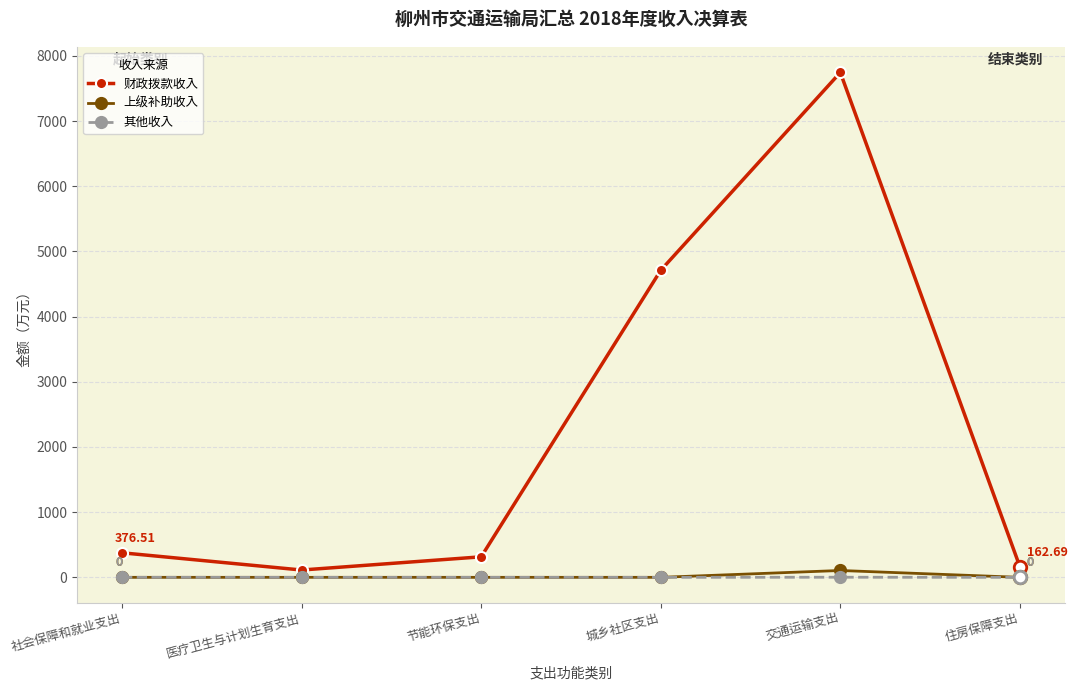

True or false: 其他收入 and 财政拨款收入 cross at least once.

False